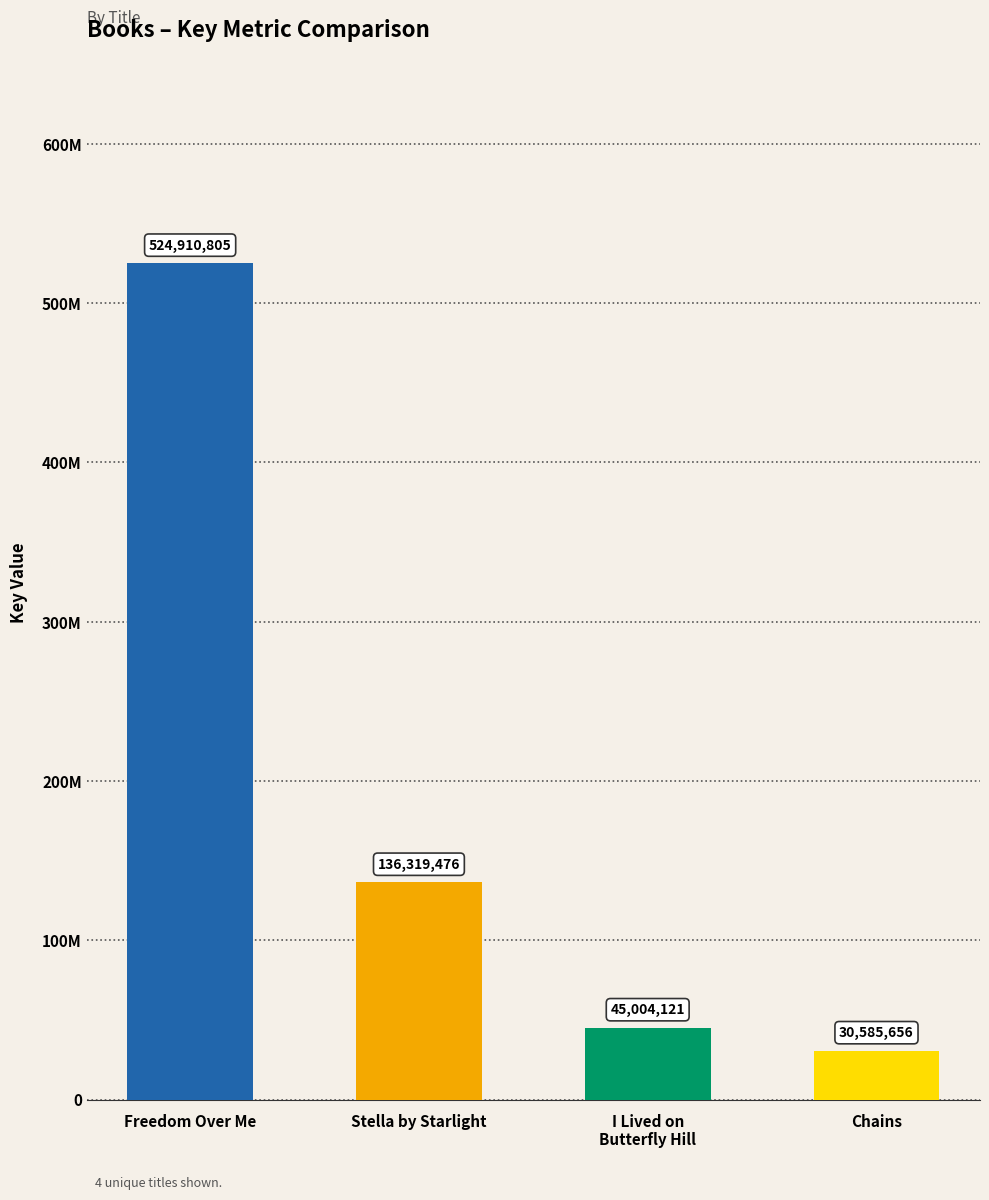

Rank the categories by value from highest to lowest.

Freedom Over Me, Stella by Starlight, I Lived on
Butterfly Hill, Chains